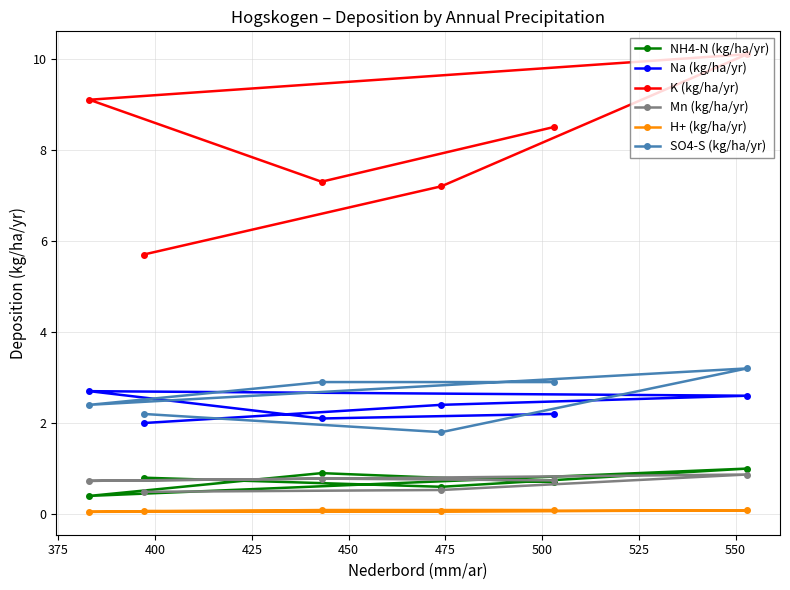

What is the value of the SO4-S (kg/ha/yr) point at the 4th from the left?

1.8